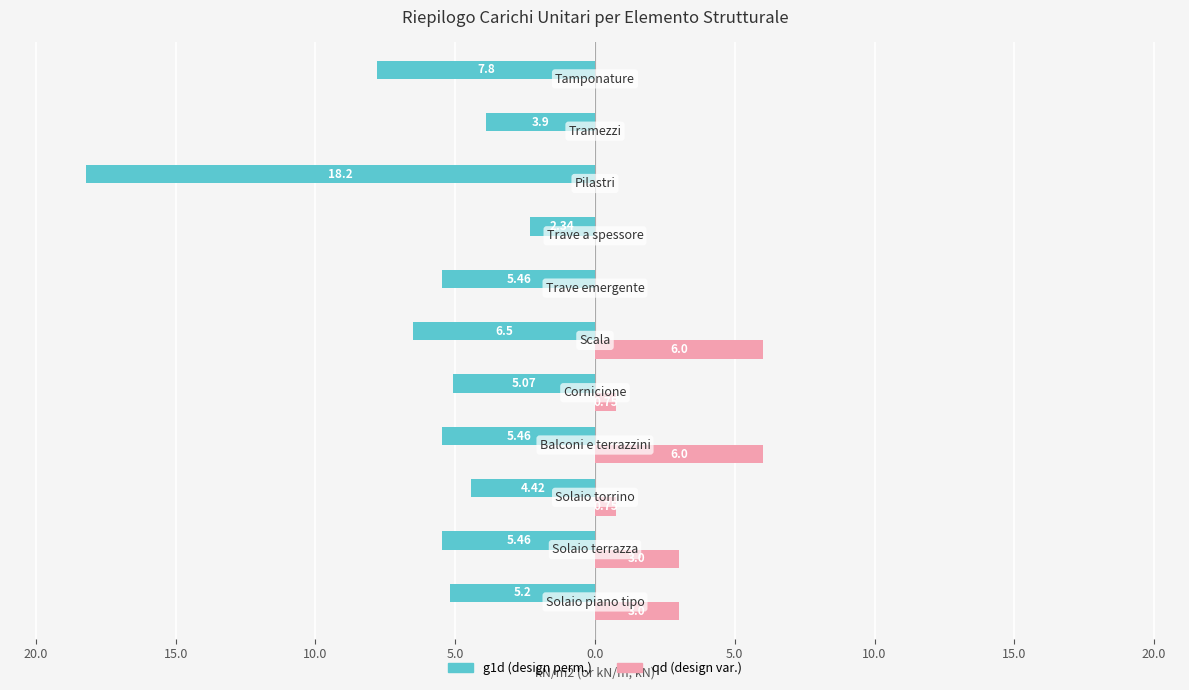

What is the maximum value for qd (design var.)?

6.0